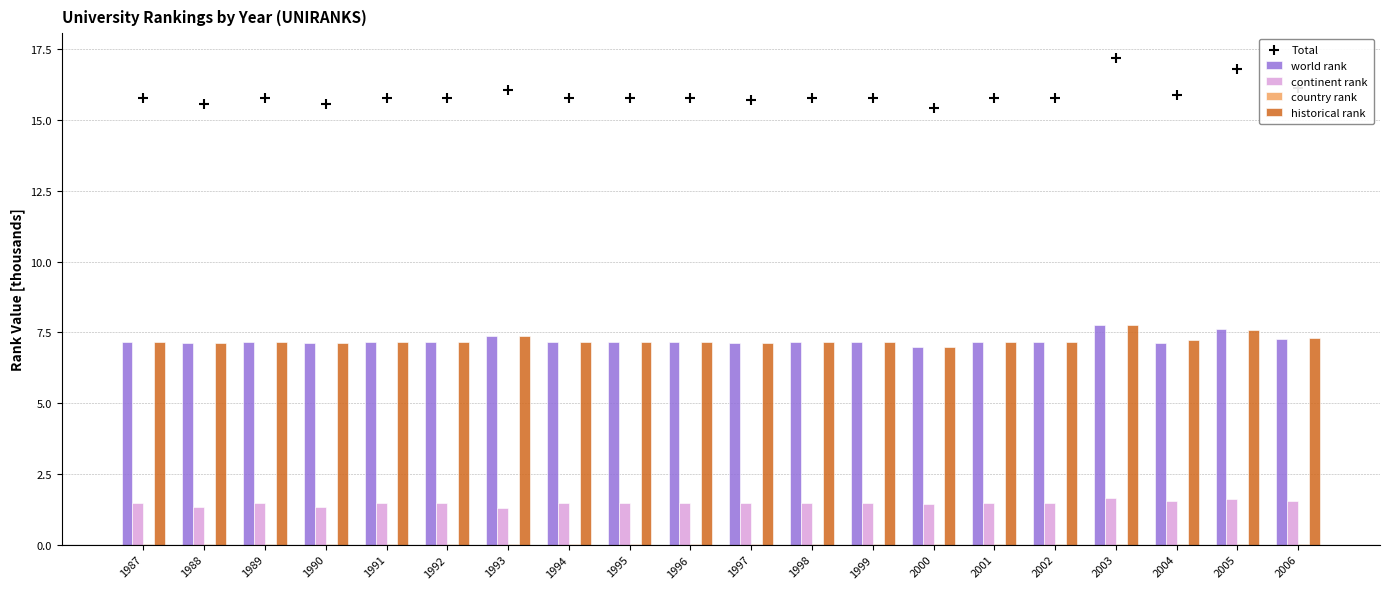

What is the value of the Total bar at the 9th from the left?

15.8